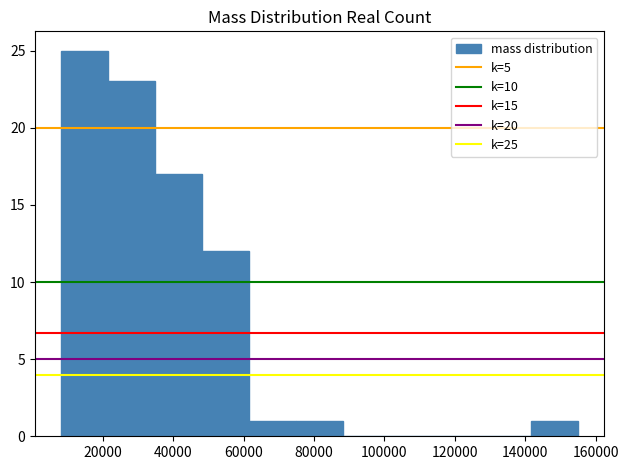

Which range on the x-axis has the tallest bar?

8000 to 22000